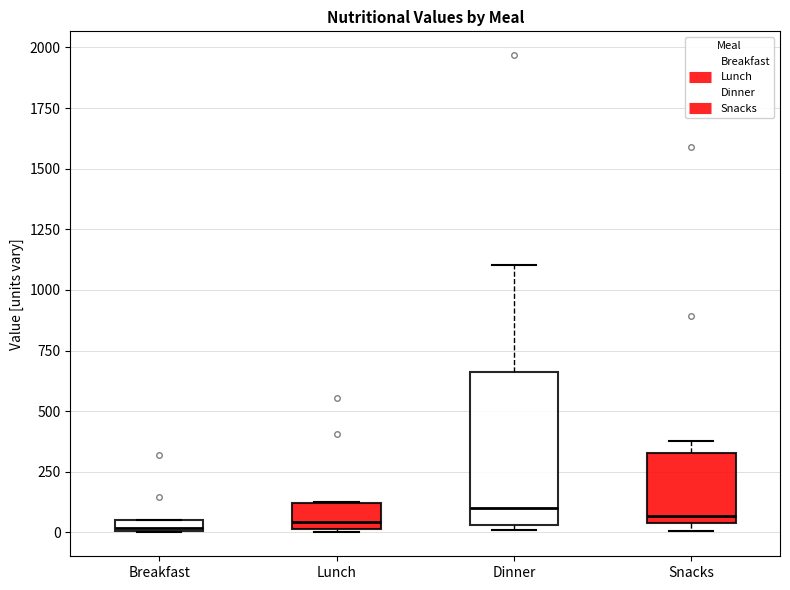

Where is the lower edge of the box for Dinner on the y-axis? The values are not printed on the chart, so give them approximately, as read against the axis.

50